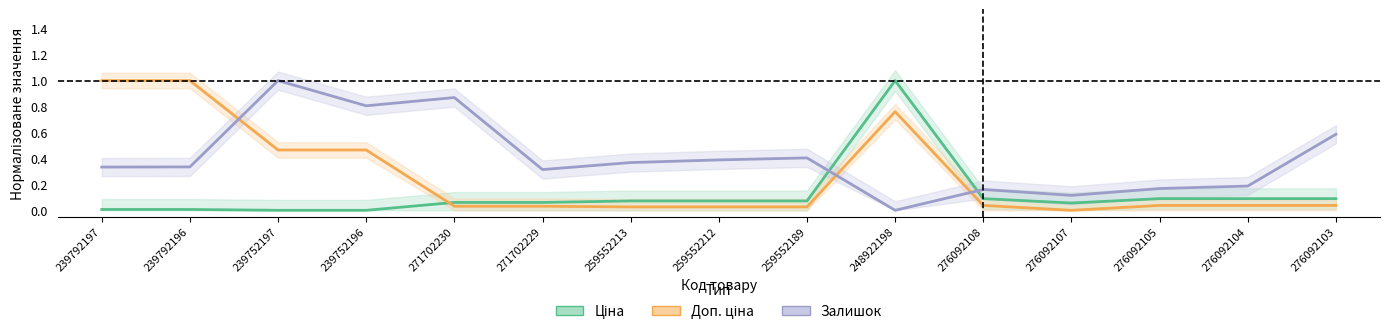

How many positive values does the Доп. ціна (partial) series have?

14